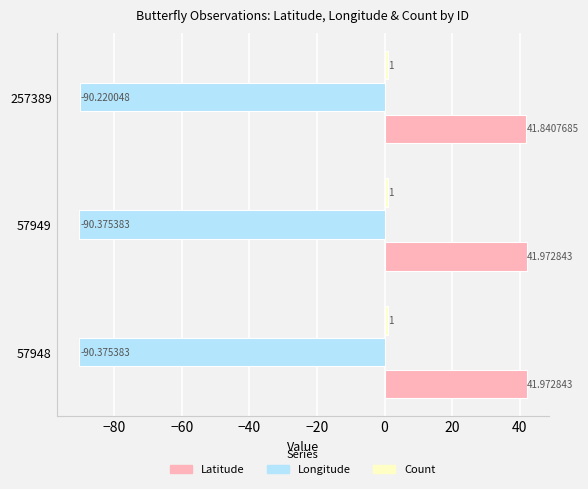

At which category is the sum across all series the highest?

257389